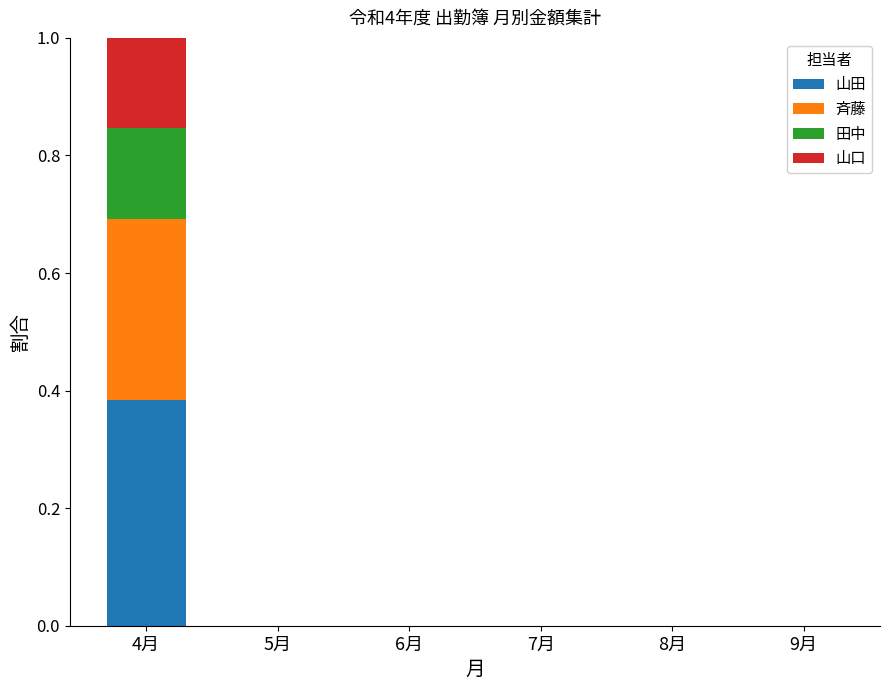

At which category is the sum across all series the highest?

4月